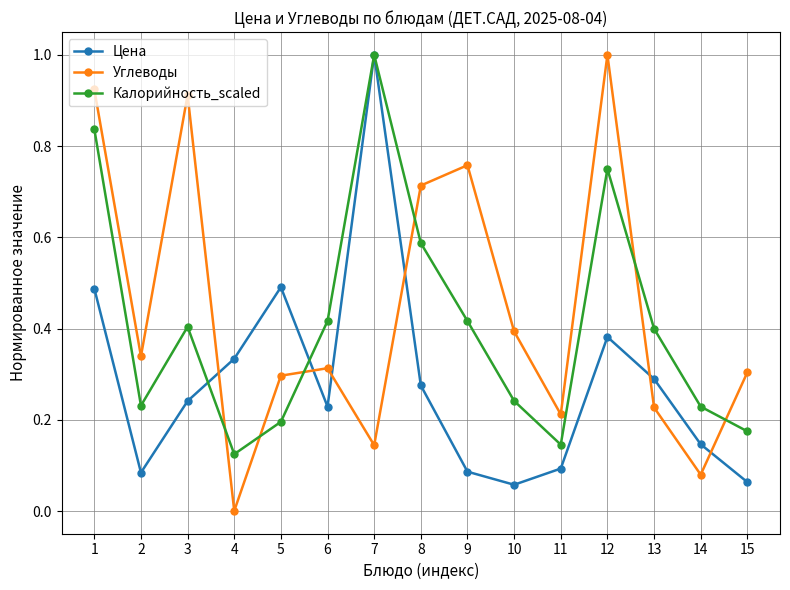

At 4, list the series in order from largest to smallest.

Цена, Калорийность_scaled, Углеводы